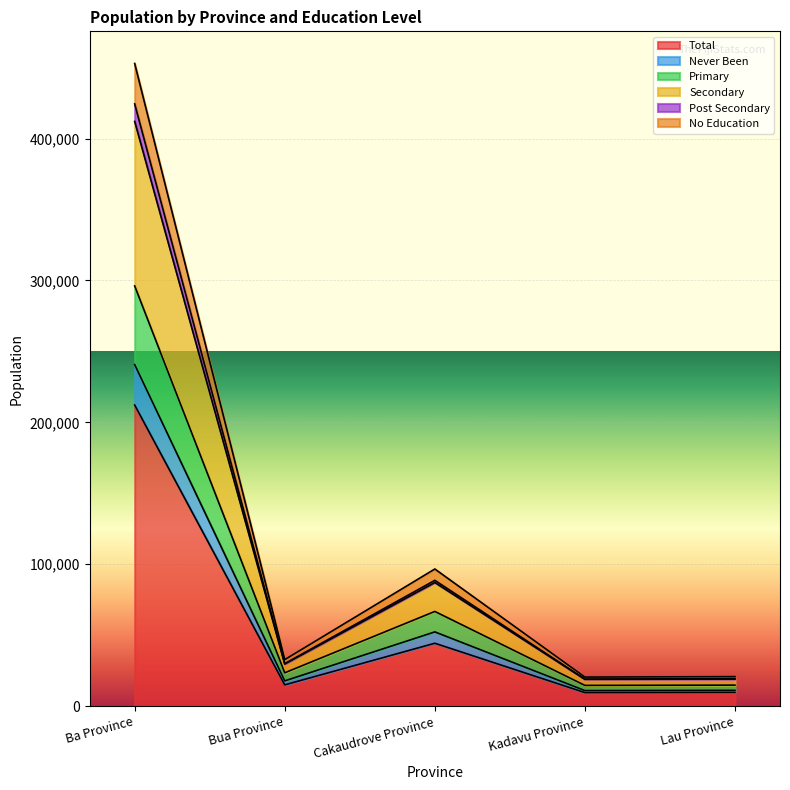

Rank the categories by No Education value from lowest to highest.

Kadavu Province, Lau Province, Bua Province, Cakaudrove Province, Ba Province